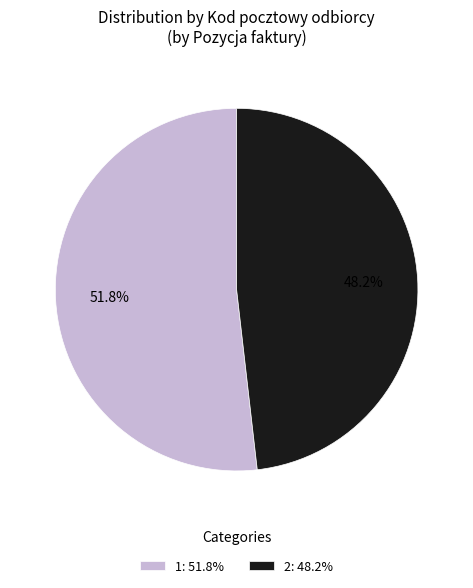

True or false: 2 accounts for 37% of the total.

False